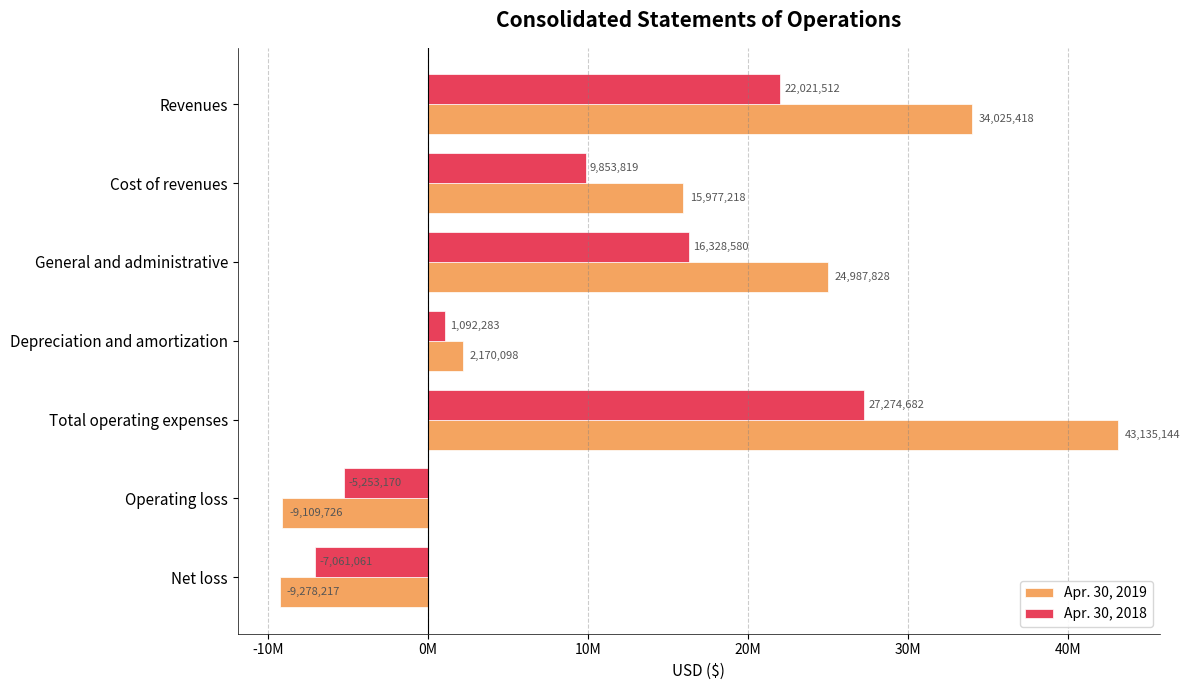

What are all the series names shown in the legend?

Apr. 30, 2019, Apr. 30, 2018